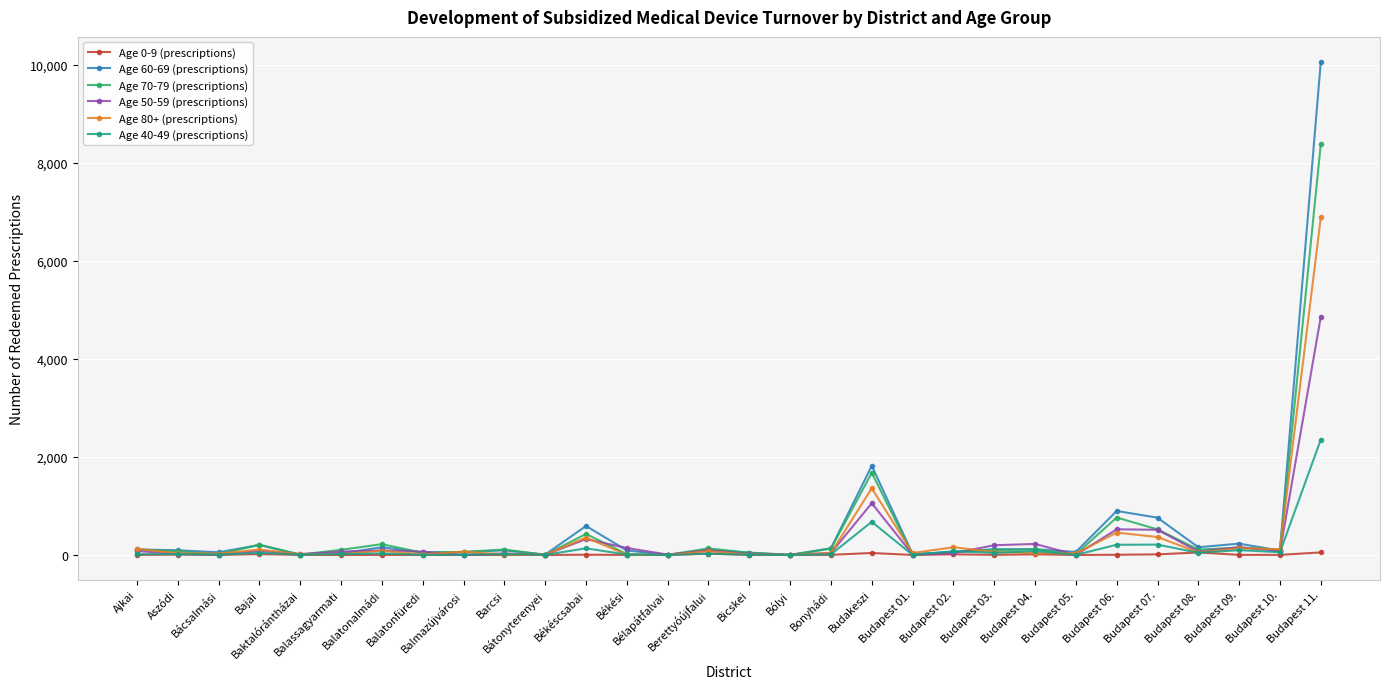

Which series has the widest spread of values?

Age 60-69 (prescriptions)